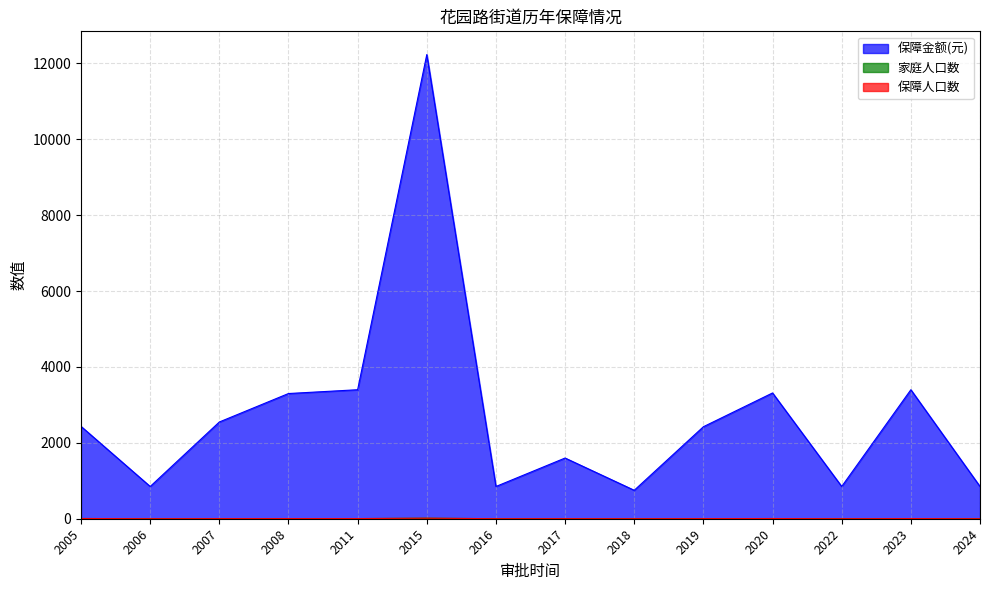

What are all the series names shown in the legend?

保障金额(元), 家庭人口数, 保障人口数